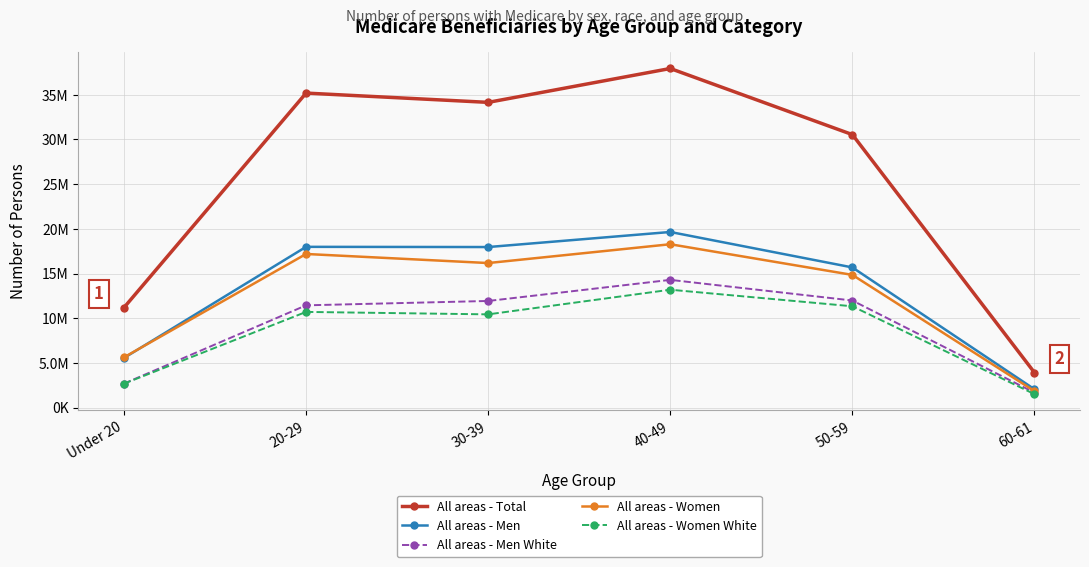

List the labels in order of All areas - Men value, smallest first.

60-61, Under 20, 50-59, 30-39, 20-29, 40-49